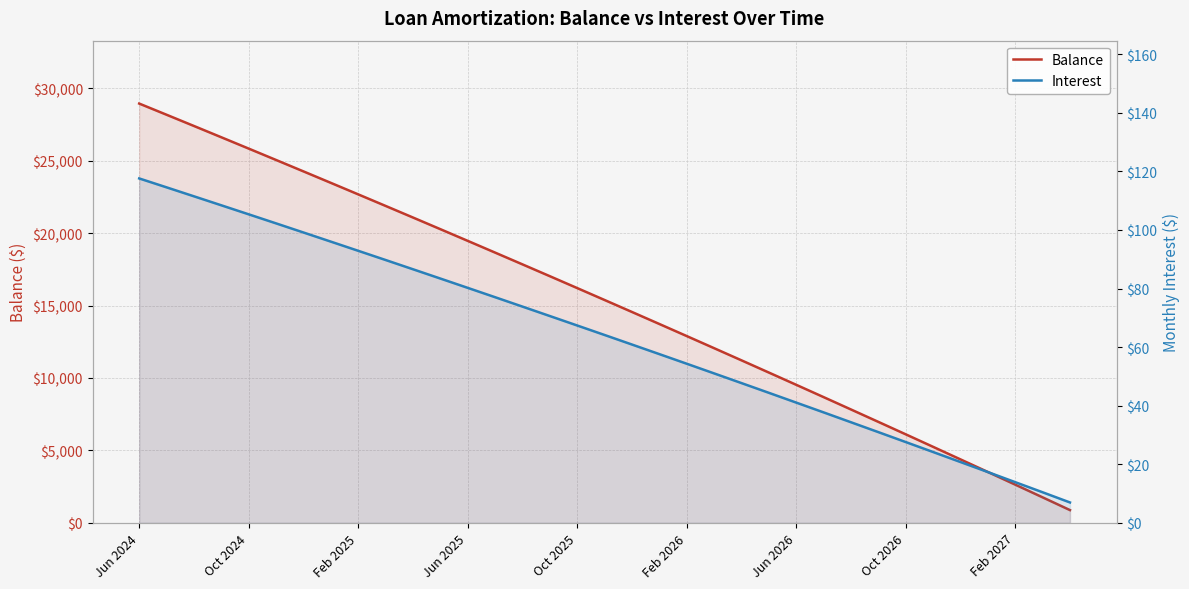

Which series has the largest range (max minus min)?

Balance